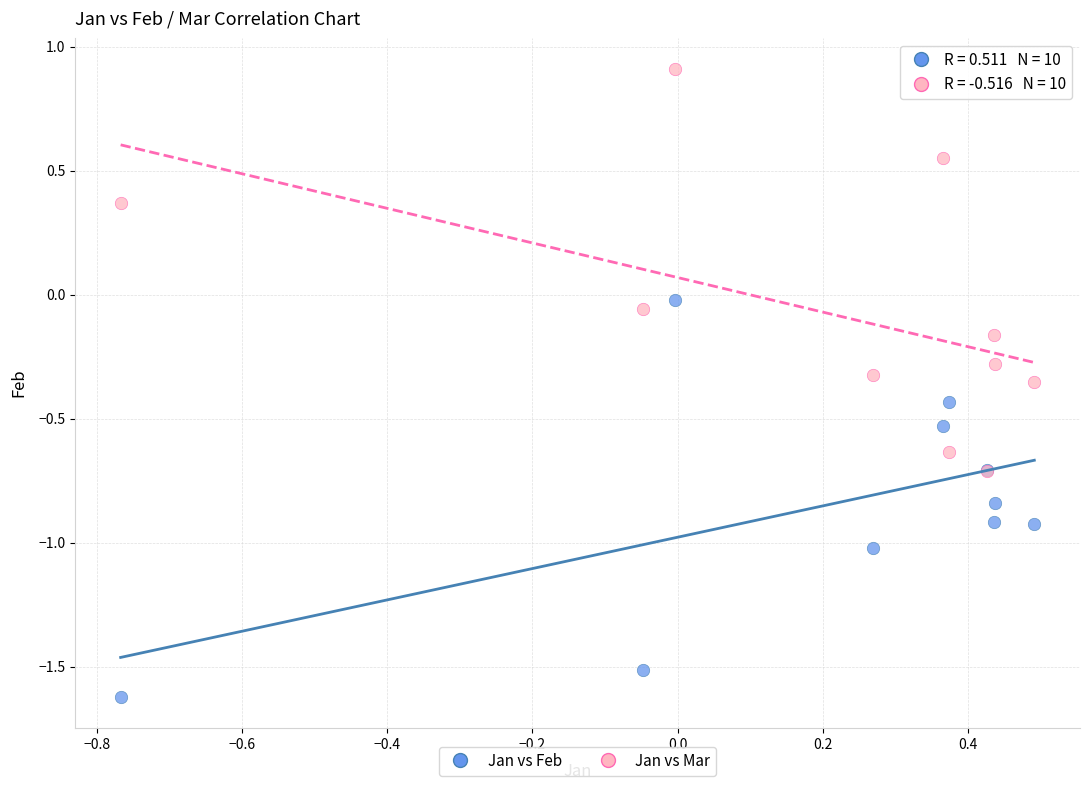

Which series contains the highest Y value?

Jan vs Mar